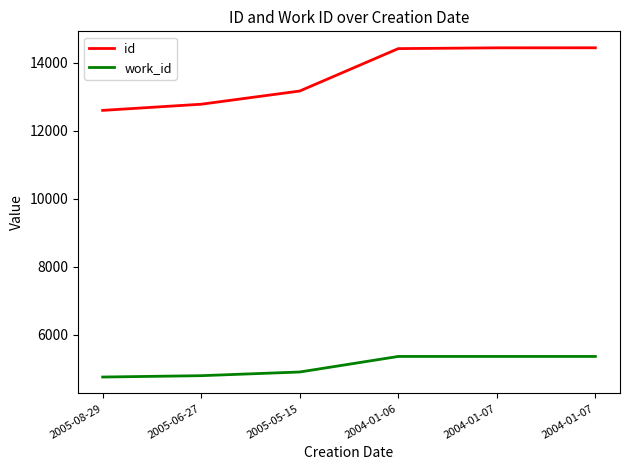

Does the chart display data point markers on the line(s)?

No